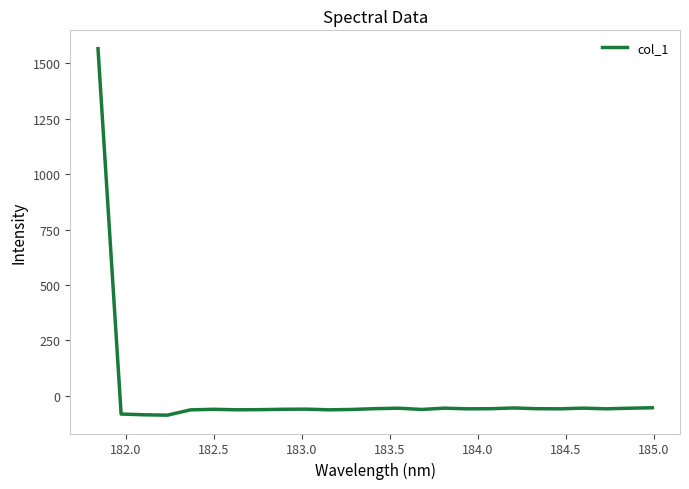

What is the maximum value shown in the chart?

1565.1